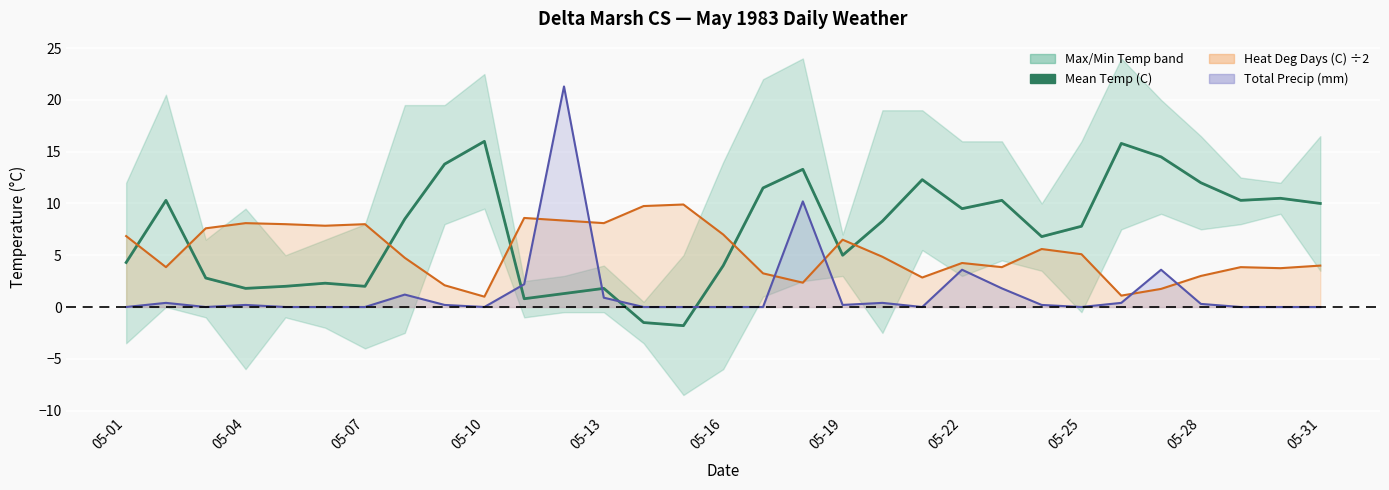

True or false: the data shows 1.3 at 11.

True